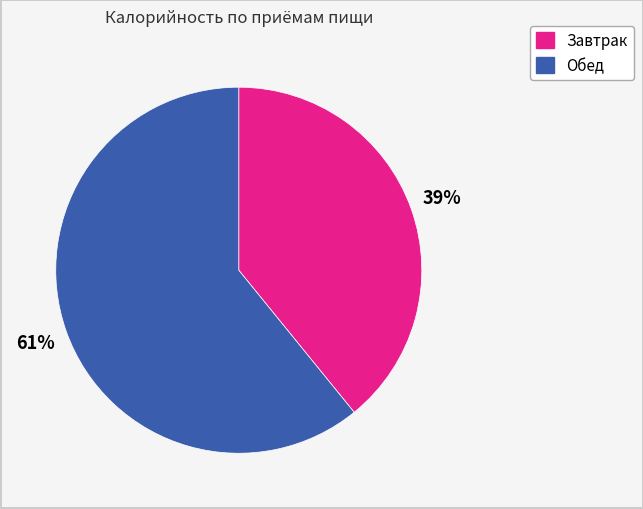

Which category has the smallest portion of the pie?

Завтрак